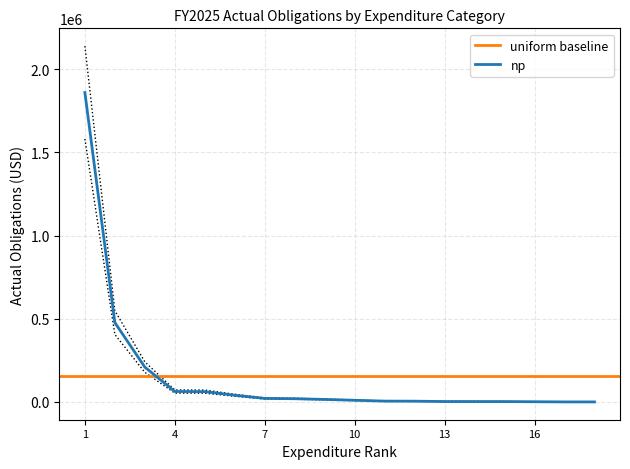

How many data points does each series have?

18